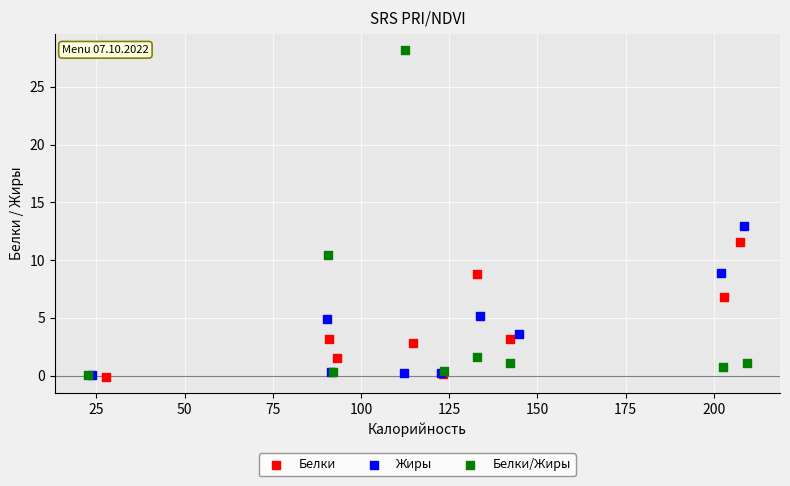

Which series has the widest spread of Y values?

Белки/Жиры